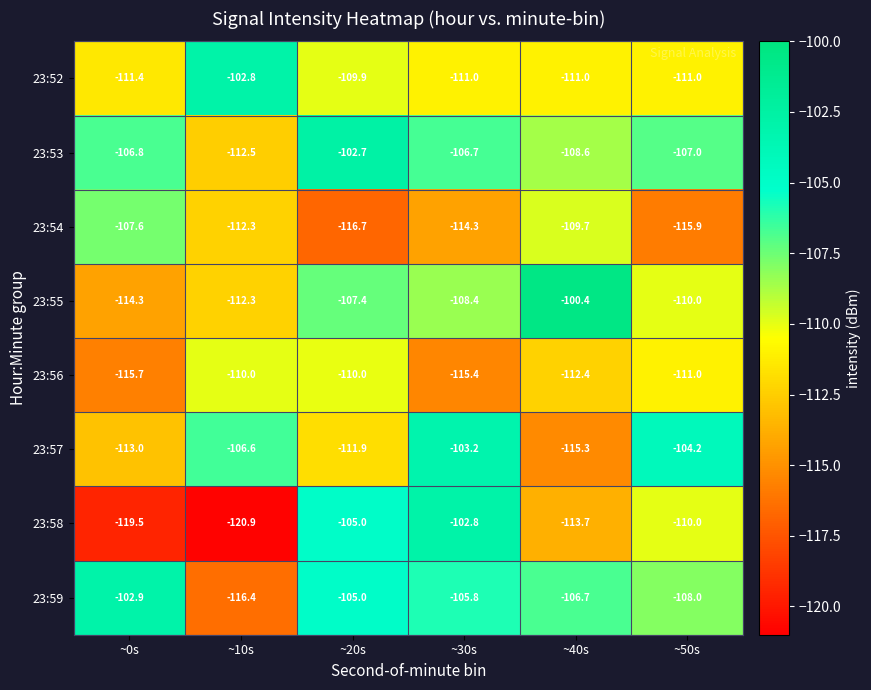

What value does the 23:54 series have at ~20s?

-116.7